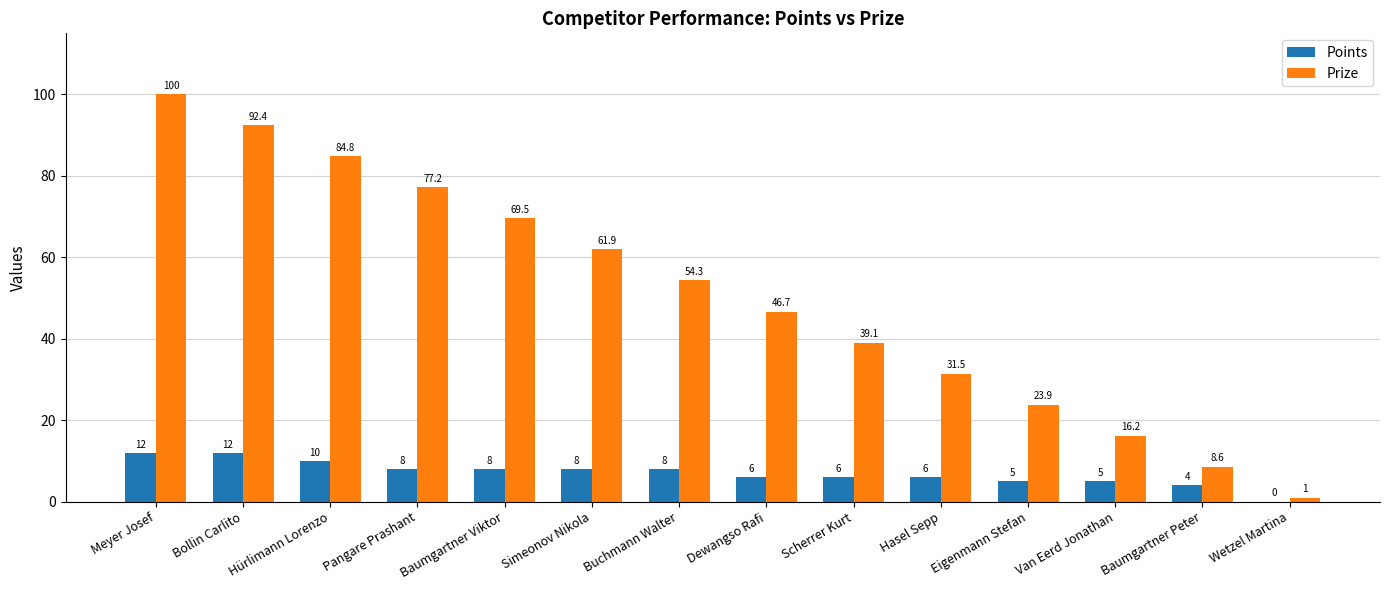

What is the maximum value for Prize?

100.0